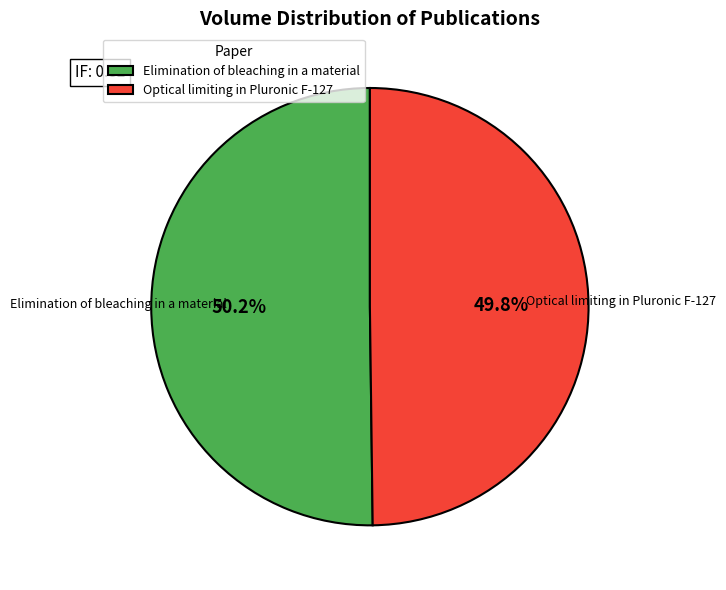

To the nearest percent, what is the average slice percentage?

50%